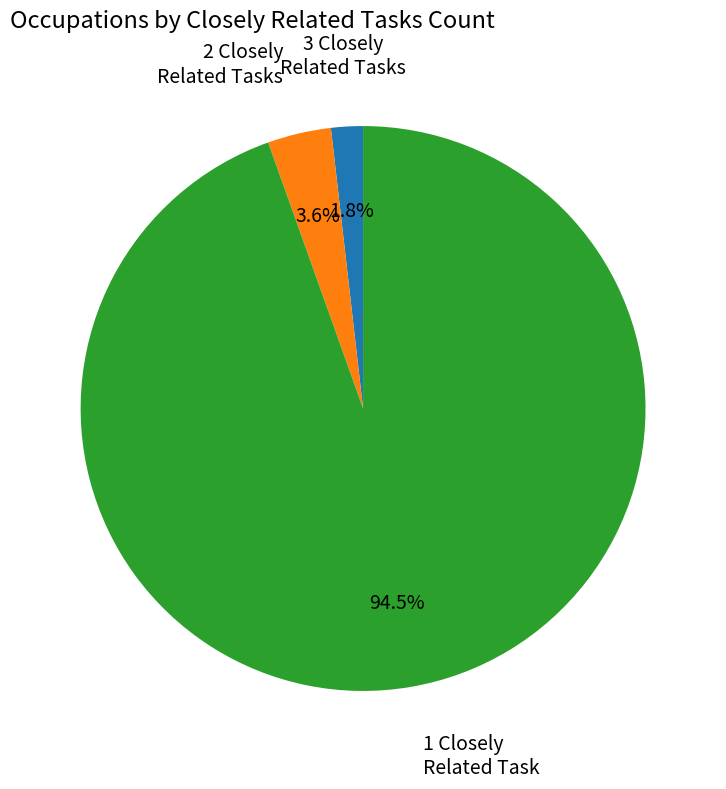

Does any single category account for the majority?

Yes